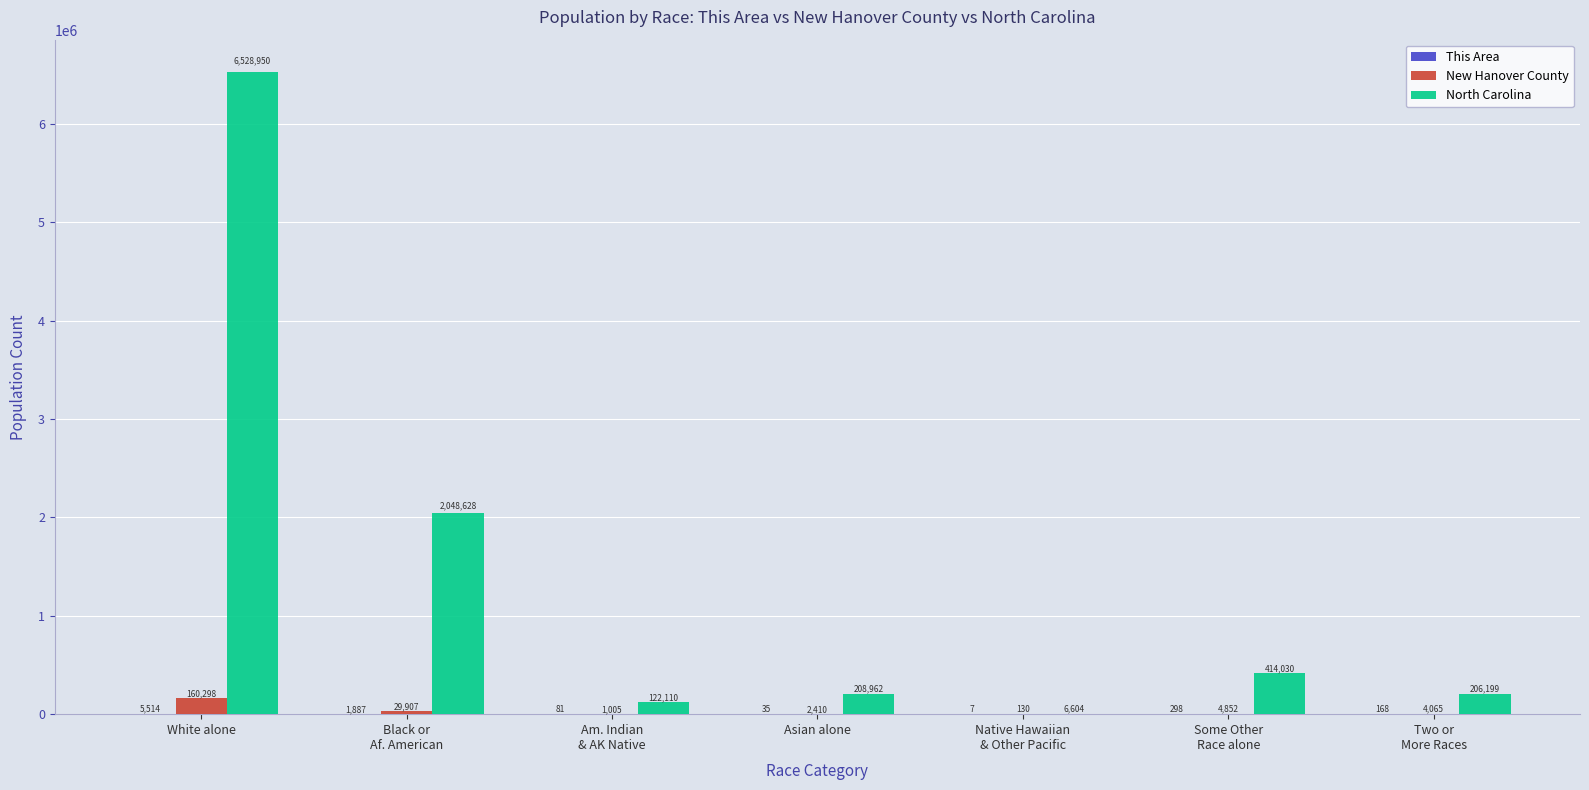

At which category is the sum across all series the highest?

White alone